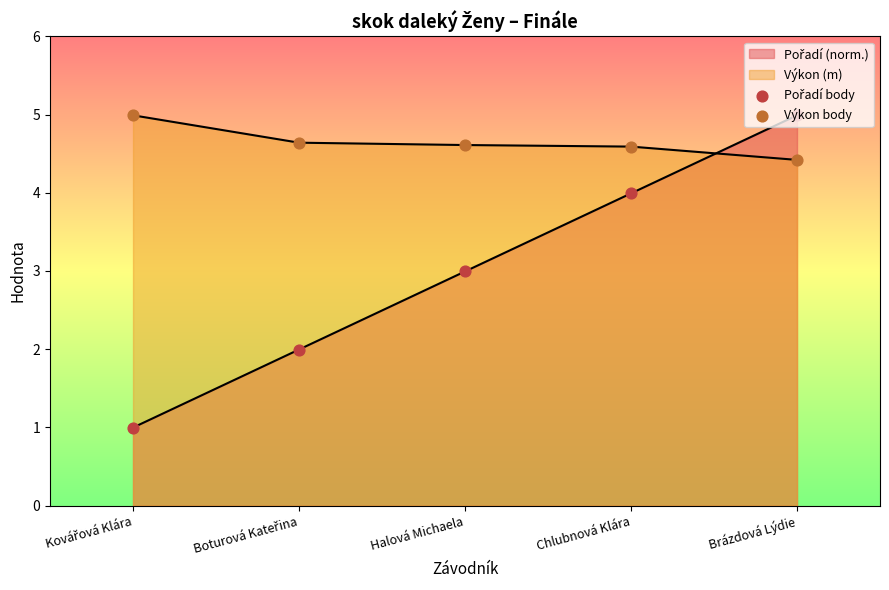

Is the value of Pořadí body at Kovářová Klára greater than the value of Výkon body at Kovářová Klára?

No